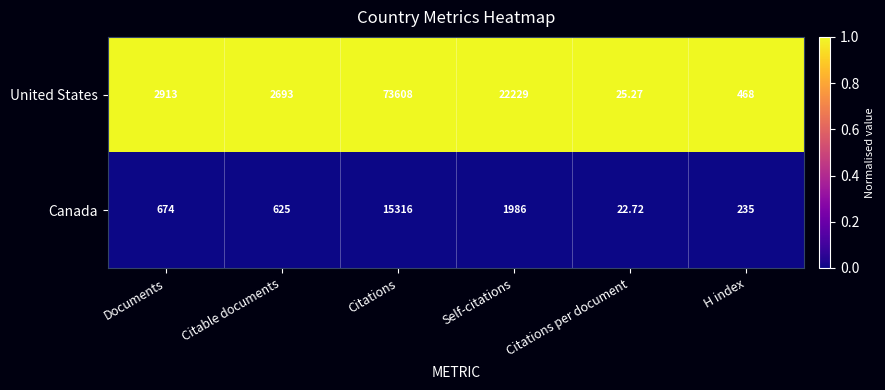

Which series has the largest total across all categories?

United States